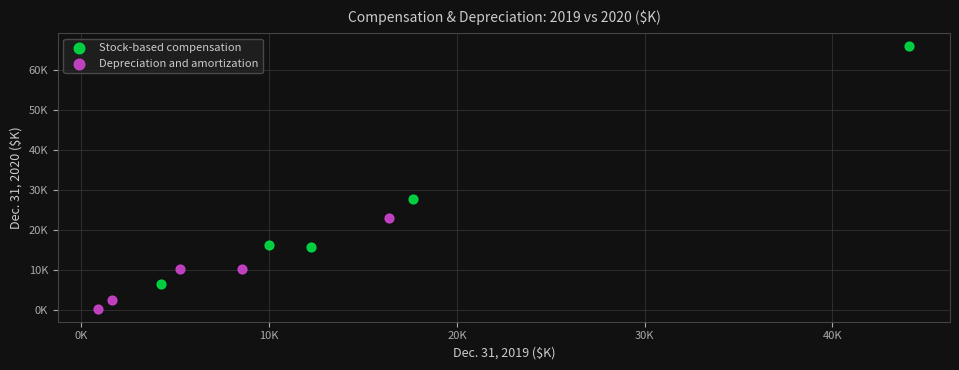

Which series contains the lowest Y value?

Depreciation and amortization